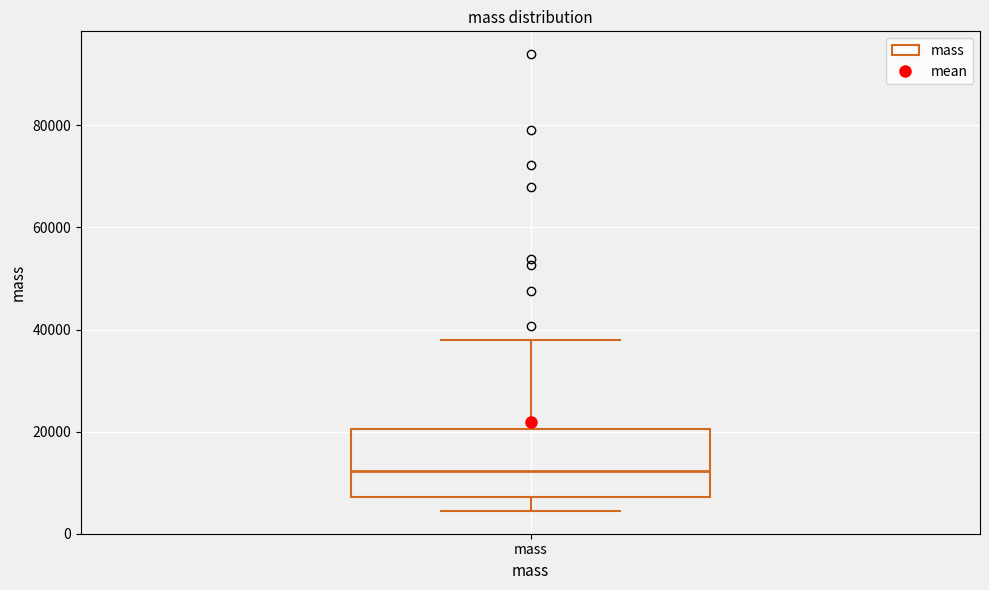

Transcribe this box plot: give where the median line is, the range the box spans, and where the two whiskers end, as read against the y-axis. The values are not printed on the chart, so give them approximately, as read against the axis.

median 12000, box 8000 to 20000, whiskers 4000 to 38000